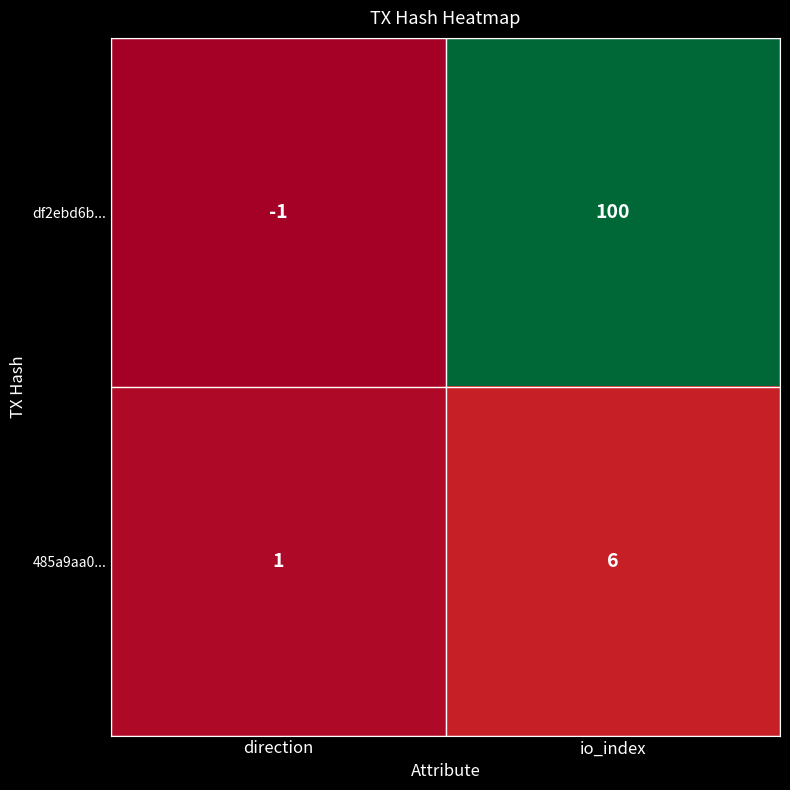

List the series in order of their overall mean, lowest first.

485a9aa0..., df2ebd6b...